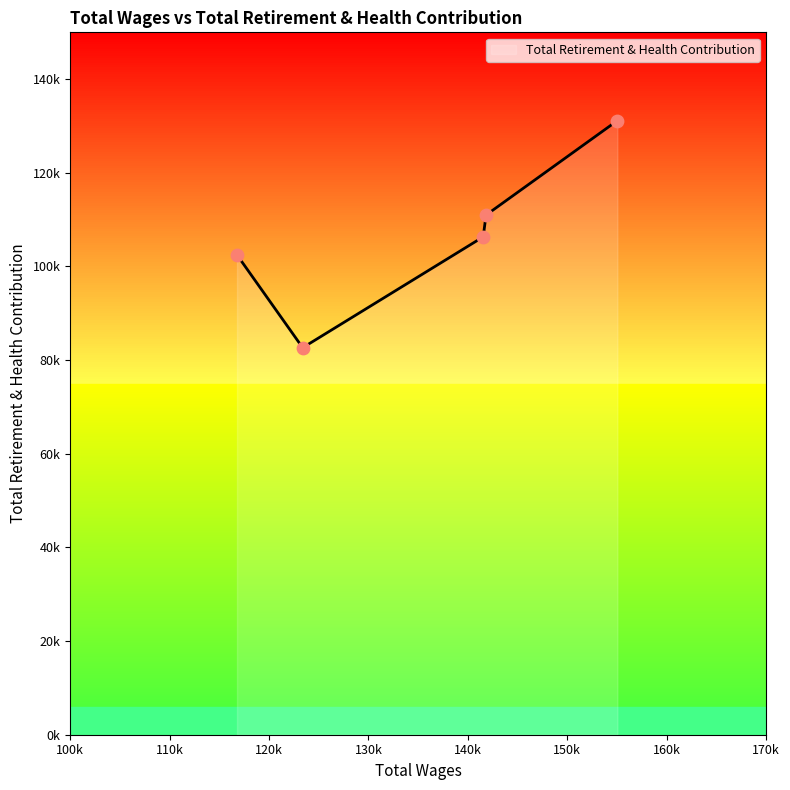

Is this an area chart (filled region under the line)?

Yes